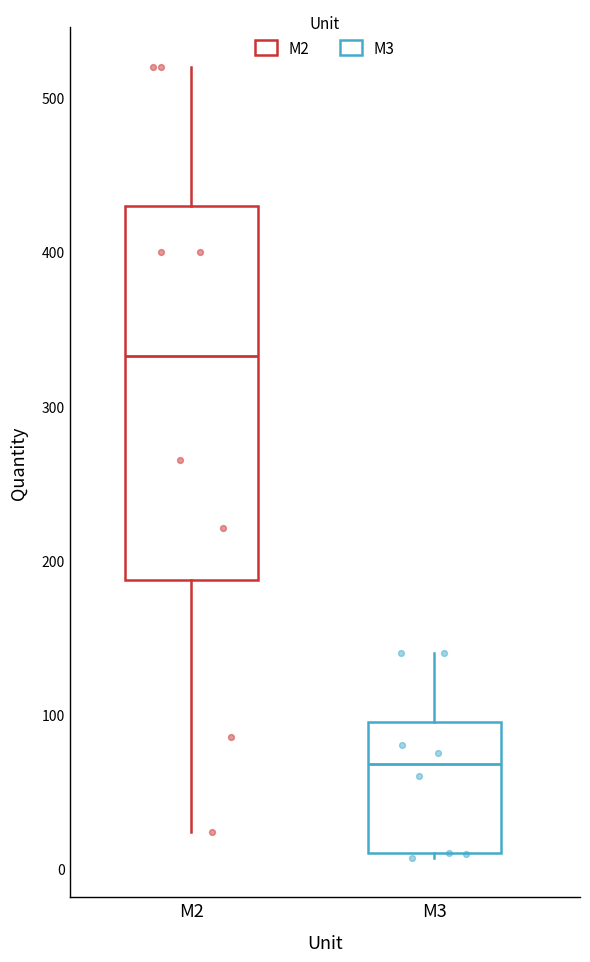

Comparing the boxes themselves (not the whiskers), which one is the tallest?

M2